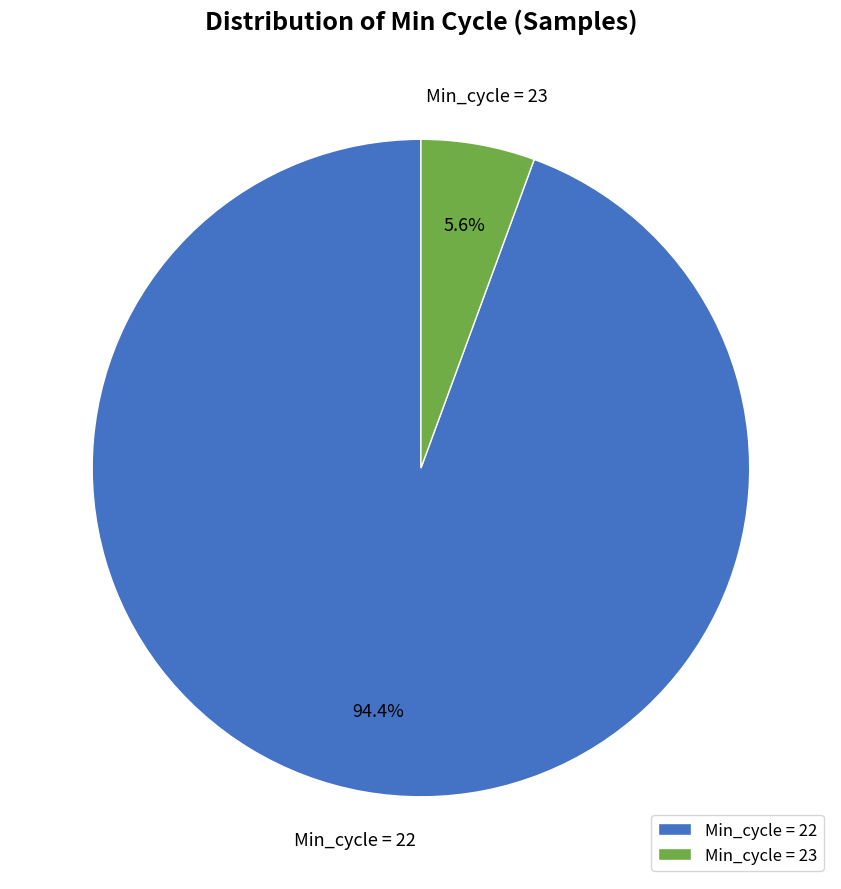

Which slice is the largest?

Min_cycle = 22